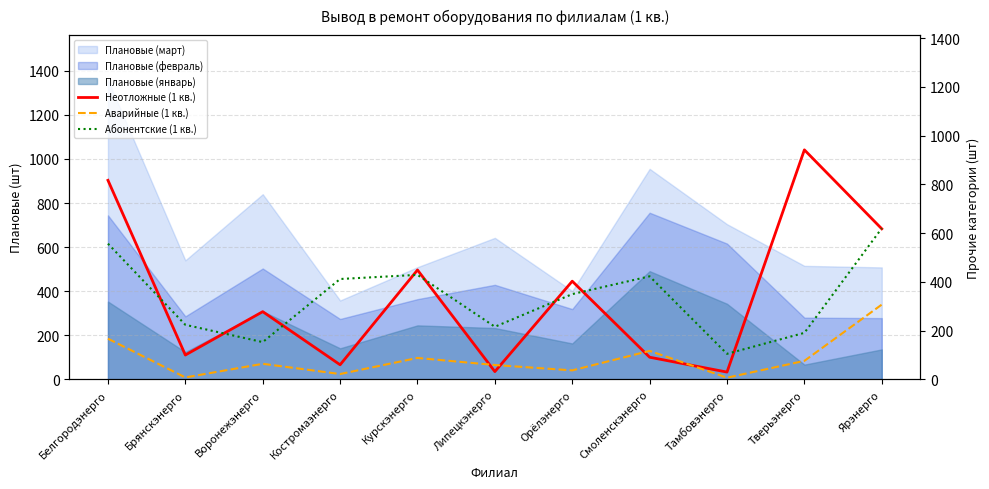

Read the Плановые (февраль) value at Брянскэнерго.

286